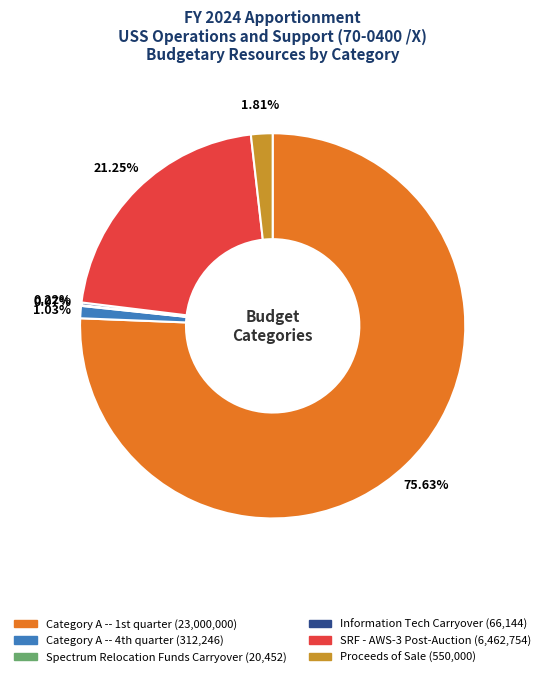

Which has a higher value, Proceeds of Sale or SRF - AWS-3 Post-Auction?

SRF - AWS-3 Post-Auction